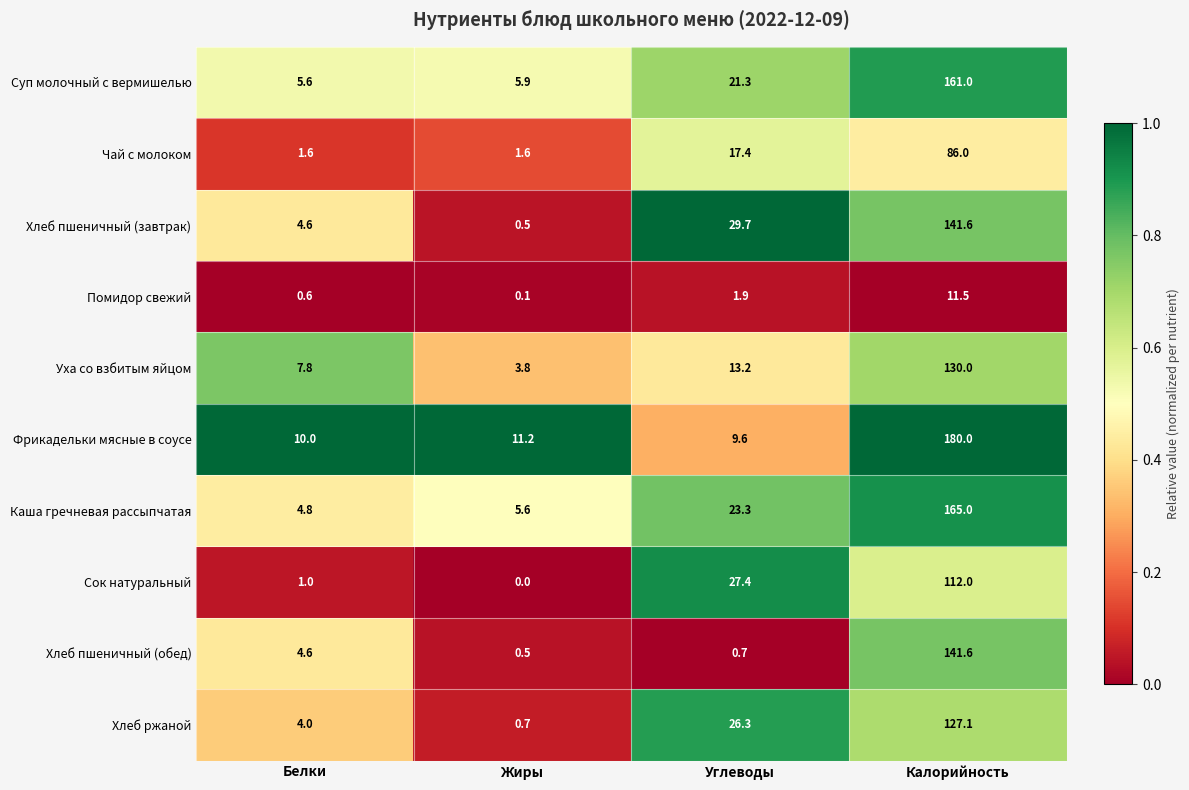

What is the difference between the highest and lowest values at Калорийность?

168.5